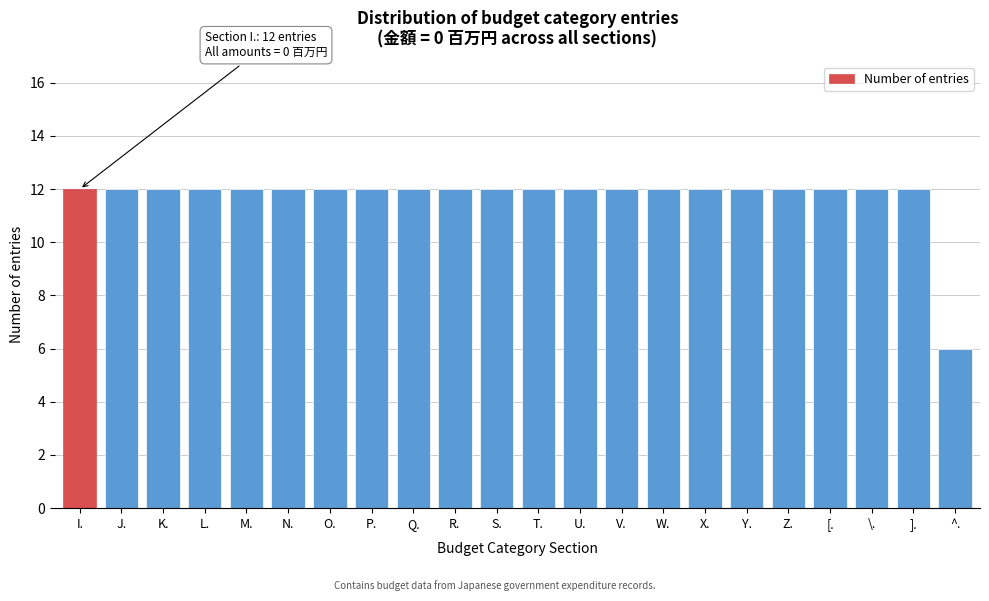

Reading left to right, list all the values displayed in this chart.

I.=12	J.=12	K.=12	L.=12	M.=12	N.=12	O.=12	P.=12	Q.=12	R.=12	S.=12	T.=12	U.=12	V.=12	W.=12	X.=12	Y.=12	Z.=12	[.=12	\.=12	].=12	^.=6